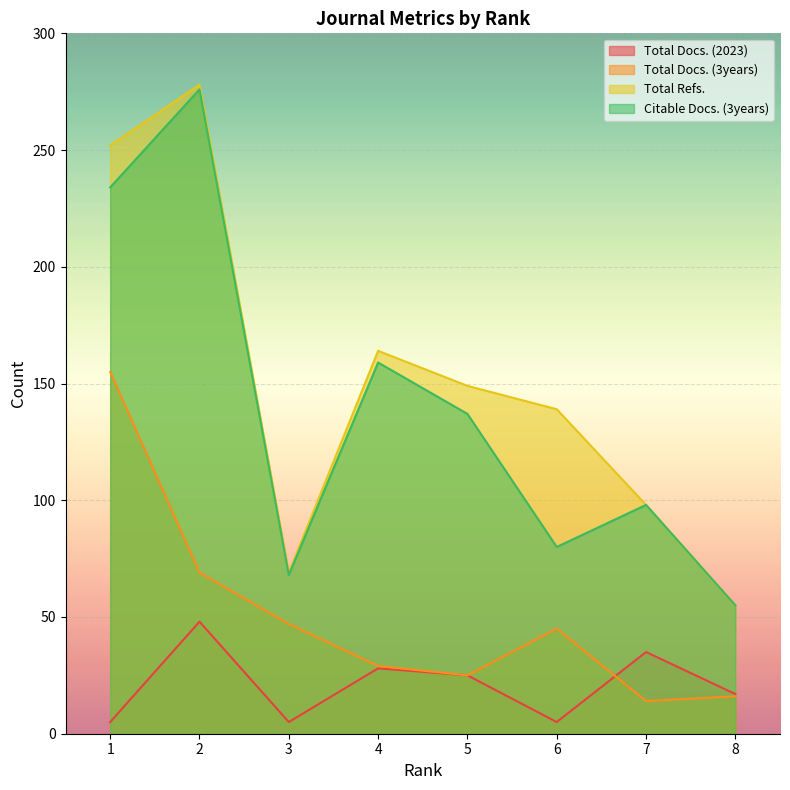

How many values in the Total Refs. series exceed 149?

3